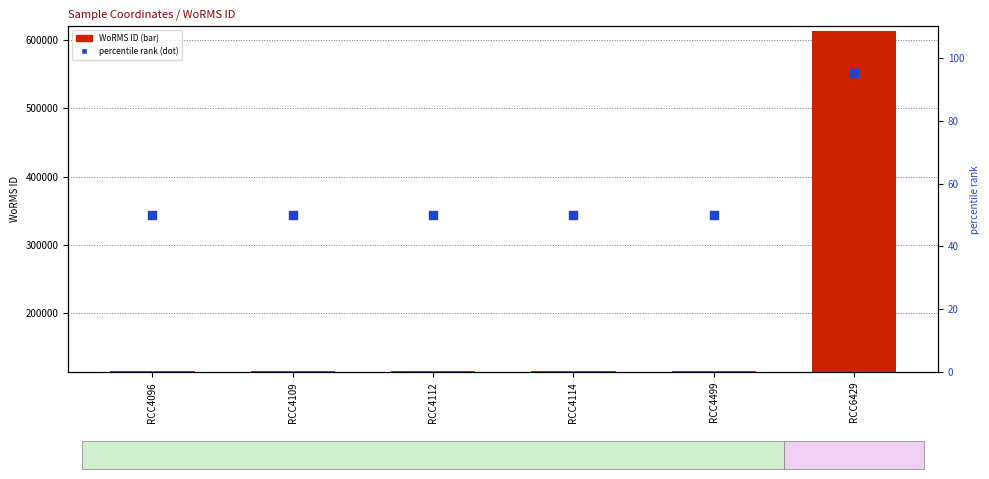

At which category is the sum across all series the highest?

RCC6429